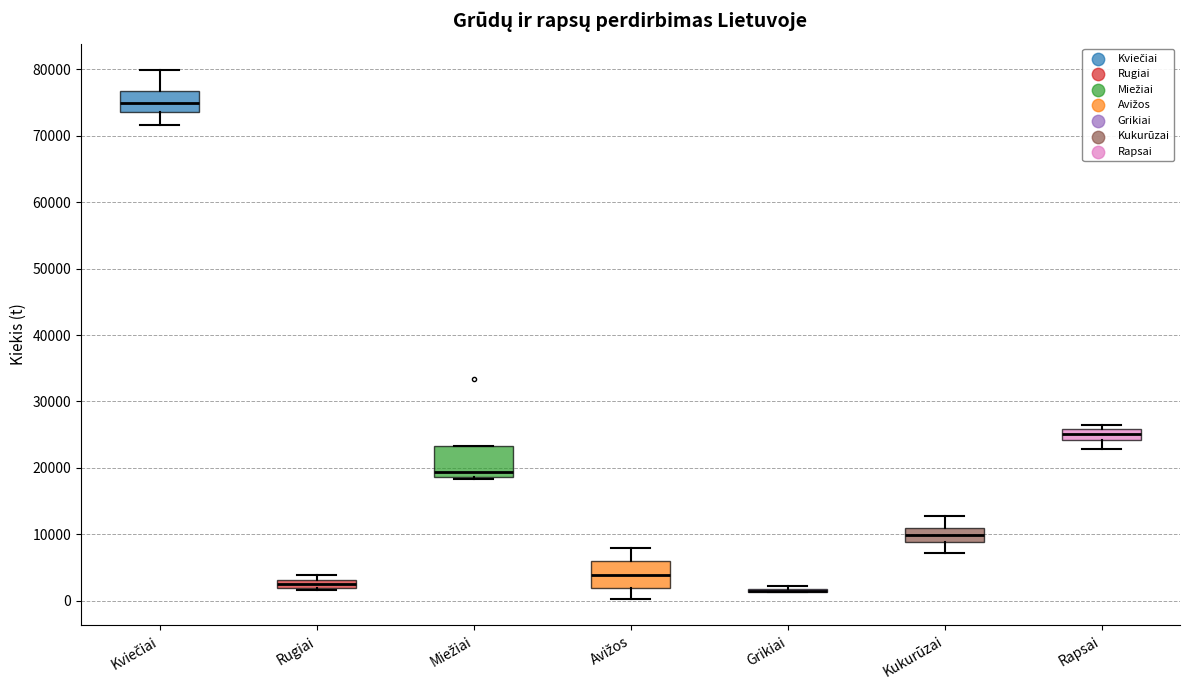

Where does the median line of the box for Kviečiai sit on the y-axis? The values are not printed on the chart, so give them approximately, as read against the axis.

75000